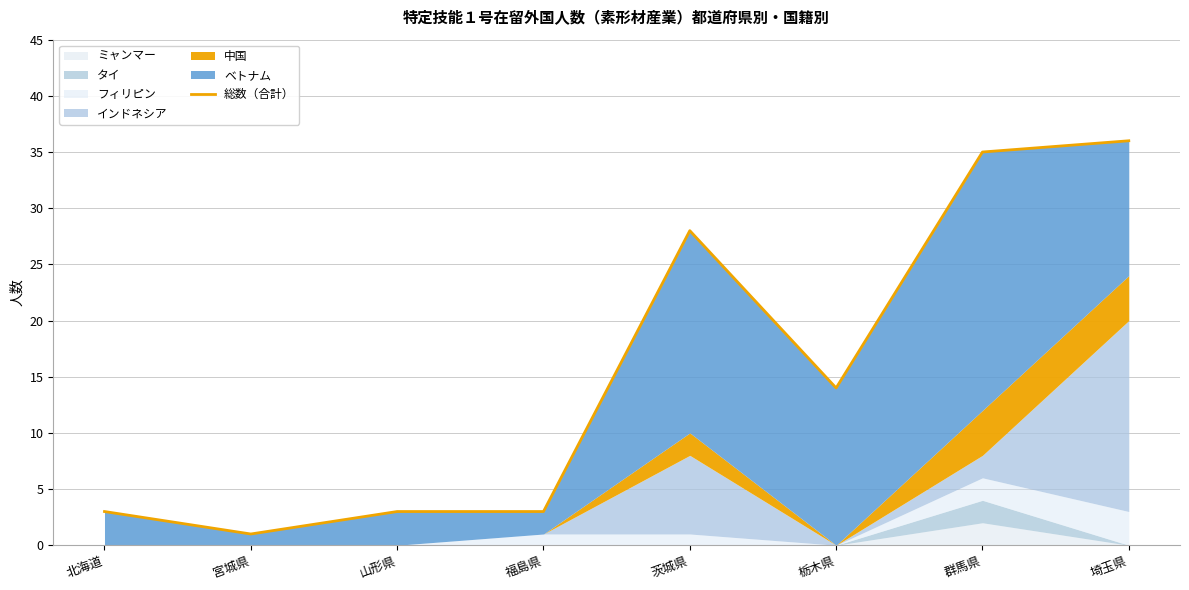

Rank the categories by value from lowest to highest.

宮城県, 北海道, 山形県, 福島県, 栃木県, 茨城県, 群馬県, 埼玉県